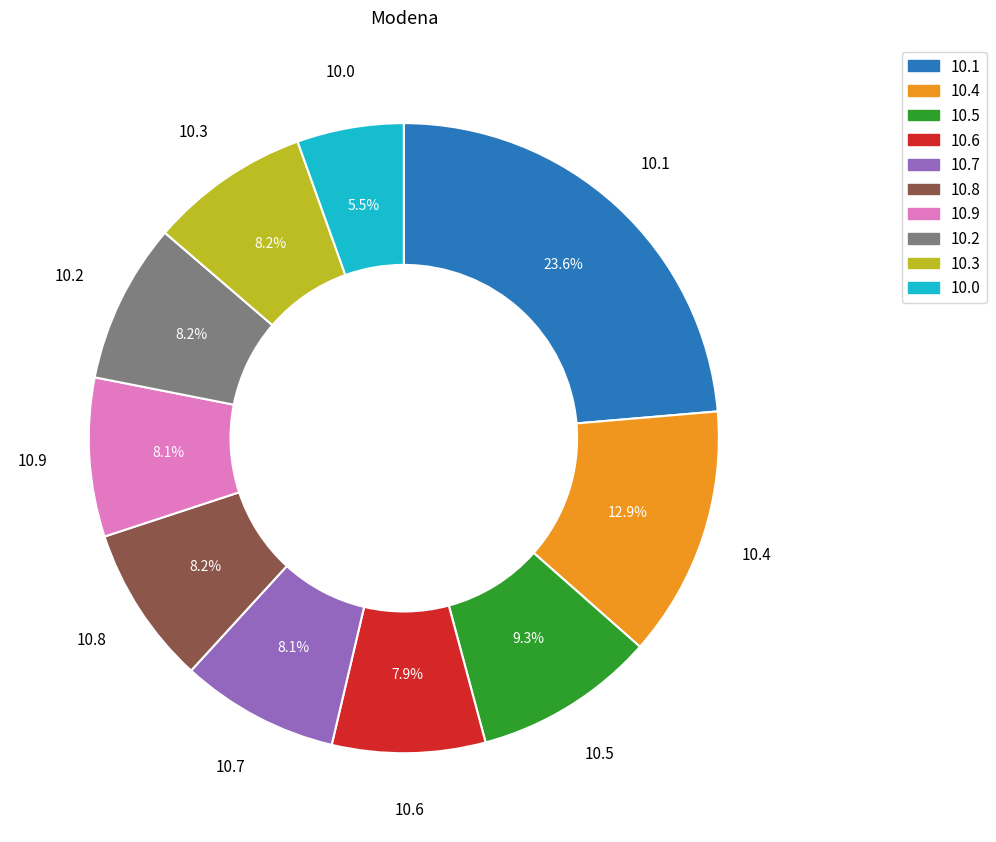

How many segments does this pie chart have?

10